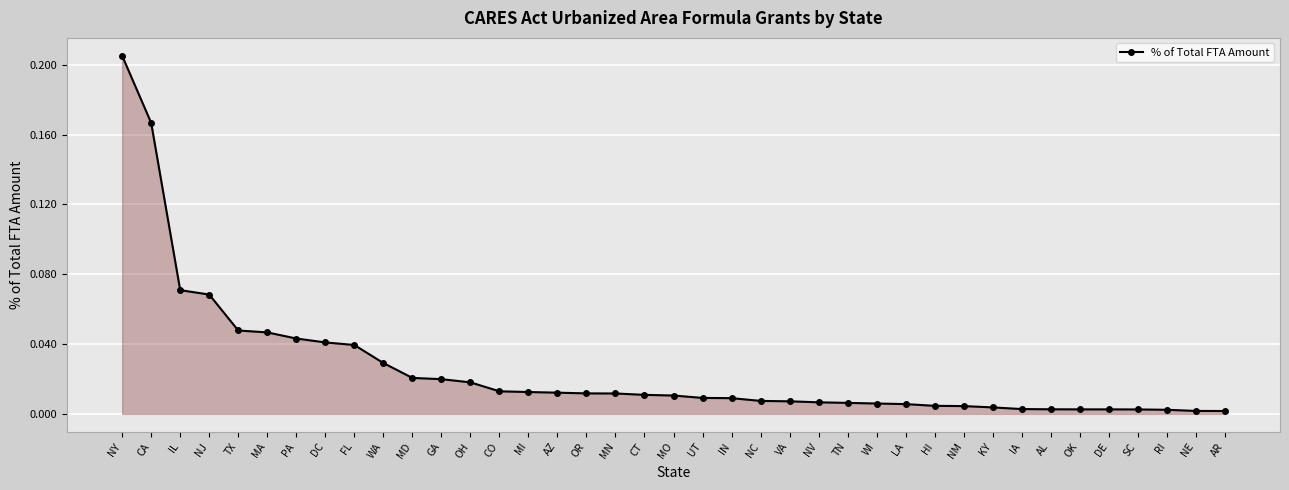

True or false: the data shows 0.0 at LA.

True